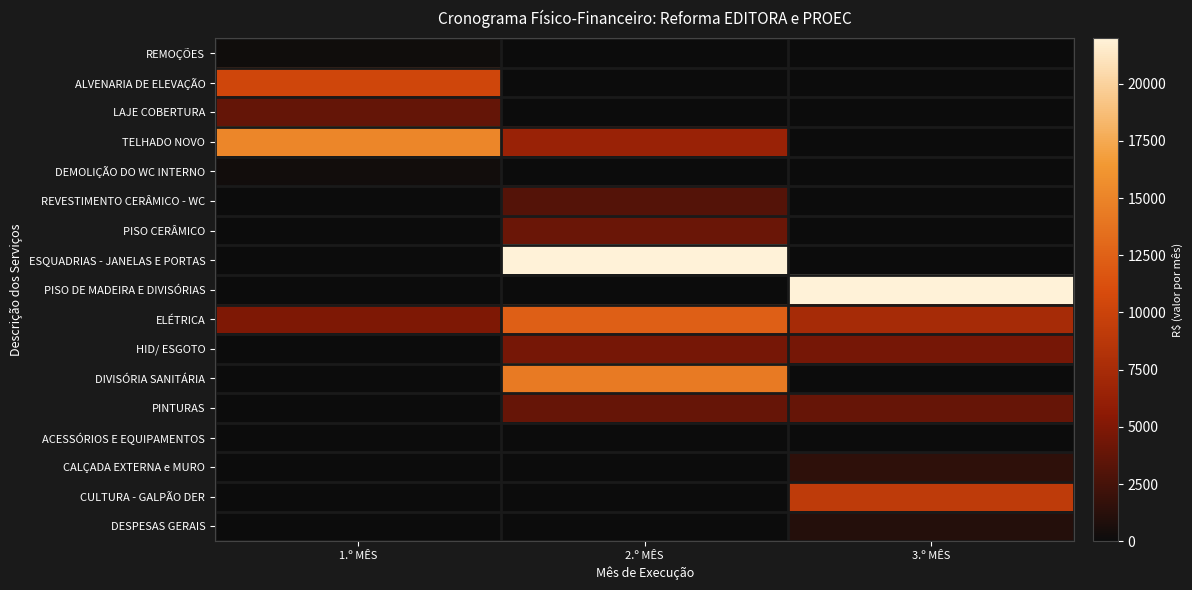

Which series changed the most between 2.º MÊS and 3.º MÊS?

ESQUADRIAS - JANELAS E PORTAS